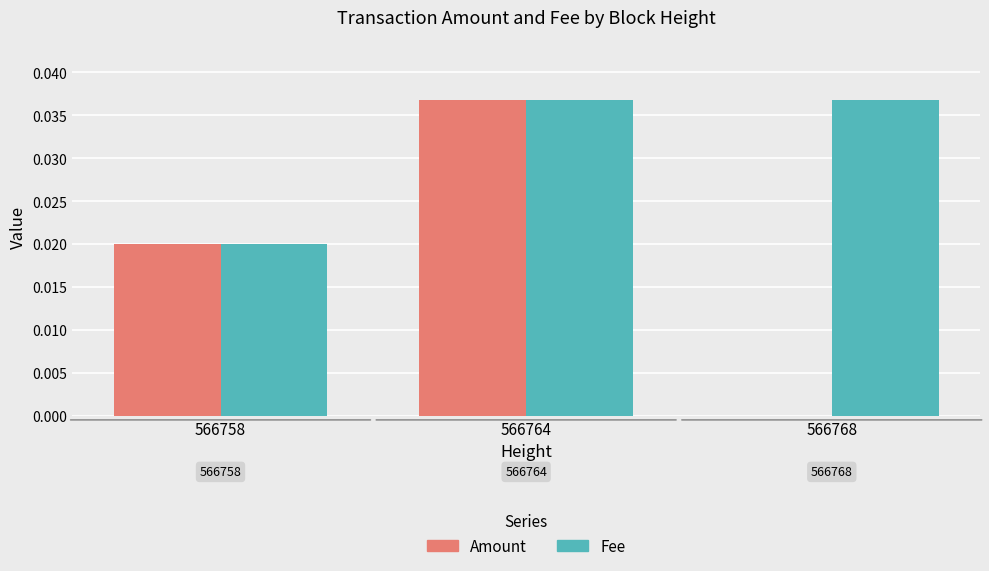

Is it true that Amount equals 0.0 at 566764?

True